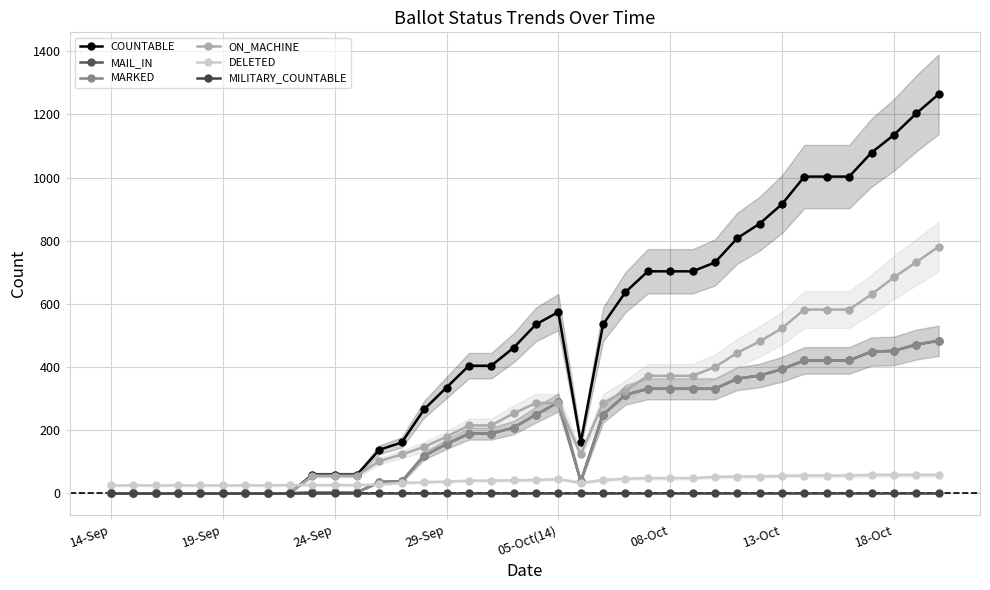

The MAIL_IN series shows 25 at 13. True or false?

False